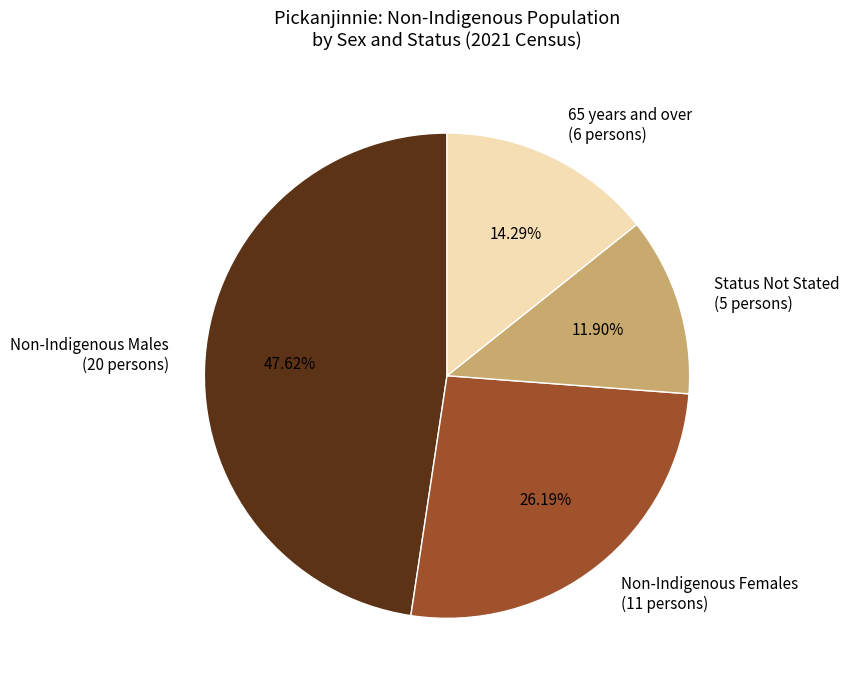

Is the sum of Non-Indigenous Males (20 persons) and Status Not Stated (5 persons) greater than half?

Yes